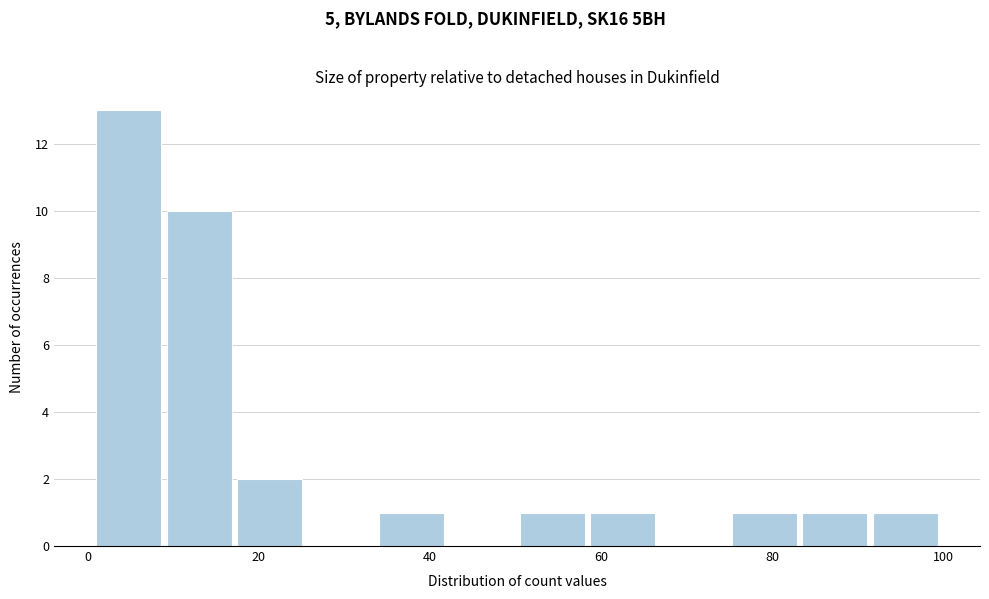

Reading left to right, list every bar in this chart as the range it spans on the x-axis followed by its height. Neither the bar edges nor the heights are printed on the chart, so give them approximately, as read against the axes.

2 to 10: 13
10 to 18: 10
18 to 26: 2
26 to 34: 0
34 to 42: 1
42 to 50: 0
50 to 58: 1
58 to 68: 1
68 to 76: 0
76 to 84: 1
84 to 92: 1
92 to 100: 1